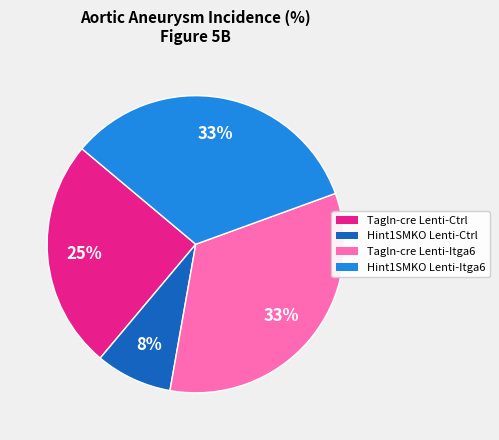

Is Tagln-cre Lenti-Ctrl the majority of the pie?

No